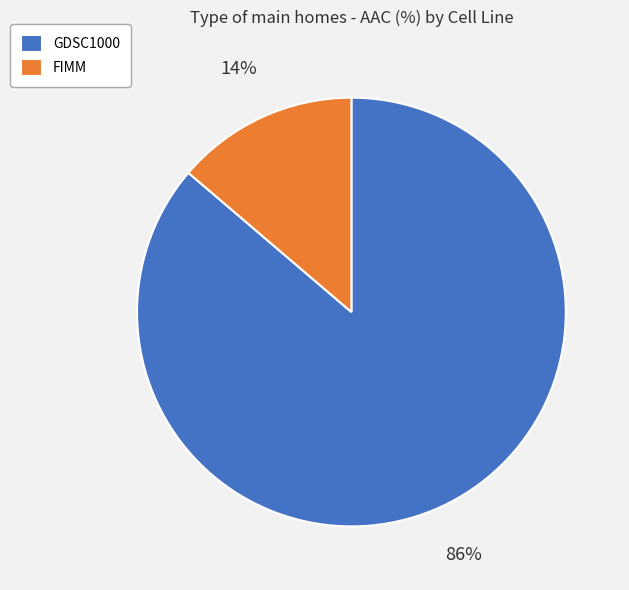

To the nearest percent, what portion does GDSC1000 represent?

86%